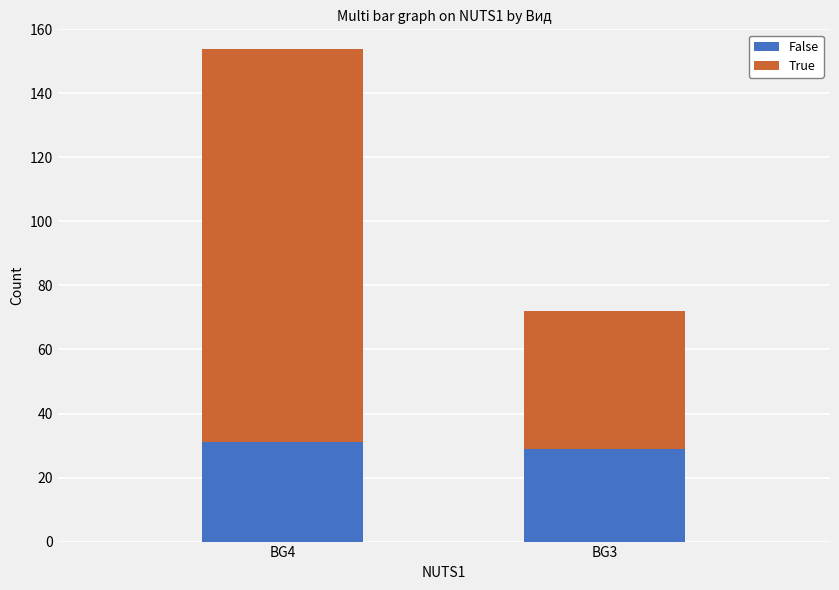

What is the maximum value for False?

31